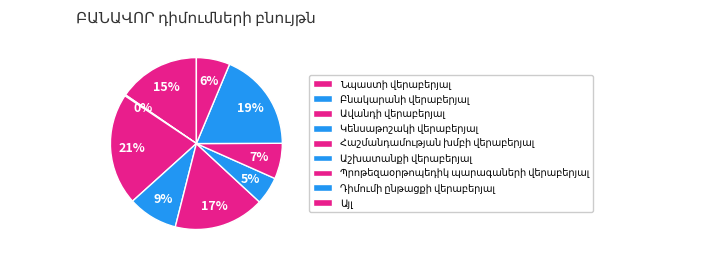

Rank the categories by value from highest to lowest.

Ավանդի վերաբերյալ, Դիմումի ընթացքի վերաբերյալ, Հաշմանդամության խմբի վերաբերյալ, Նպաստի վերաբերյալ, Կենսաթոշակի վերաբերյալ, Պրոթեզաօրթոպեդիկ պարագաների վերաբերյալ, Այլ, Աշխատանքի վերաբերյալ, Բնակարանի վերաբերյալ